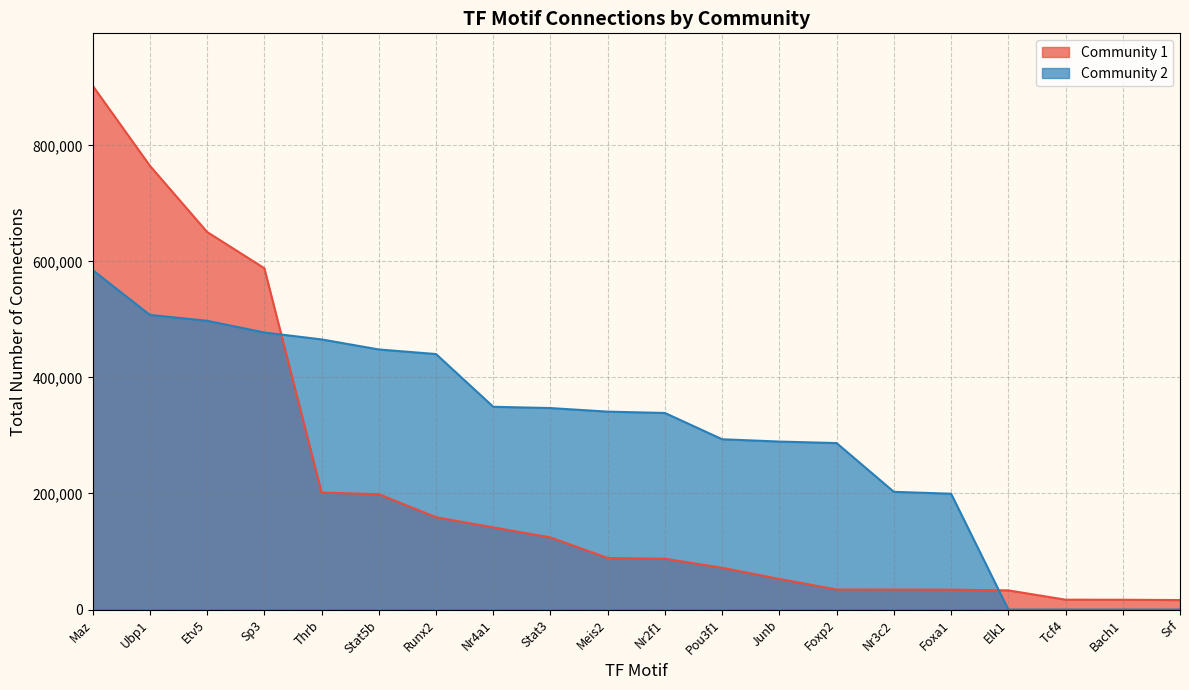

What is the difference between the Community 2 values at Stat5b and Foxa1?

248586